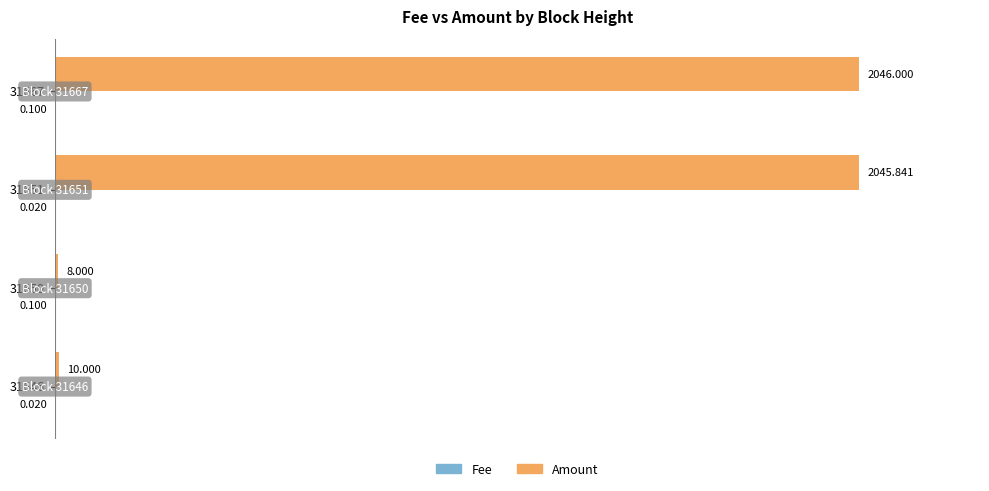

Which series changed the most between 31667 and 31650?

Amount